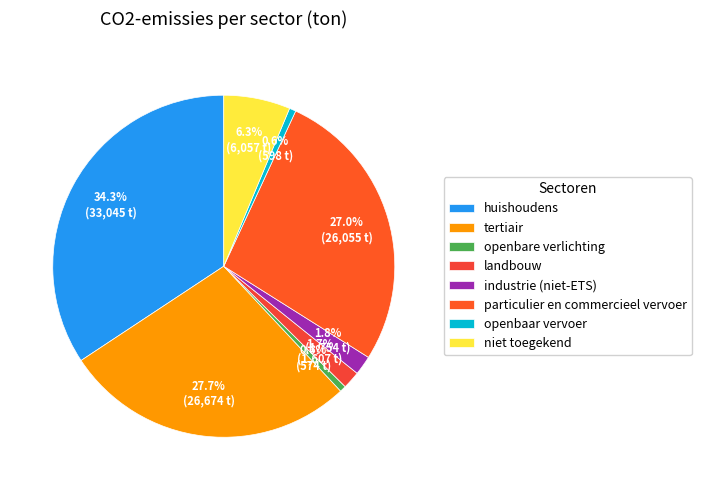

What is the largest slice in the pie chart?

huishoudens